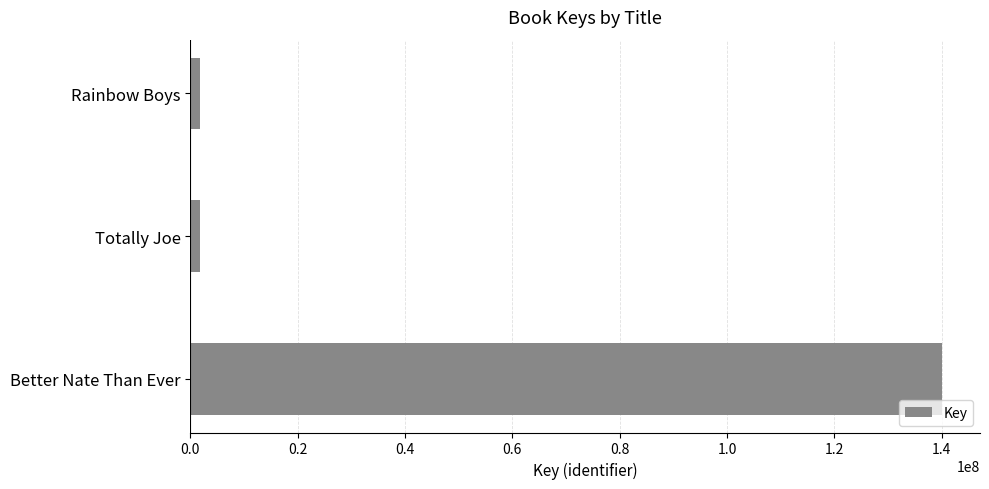

How many values are below 1849743?

1